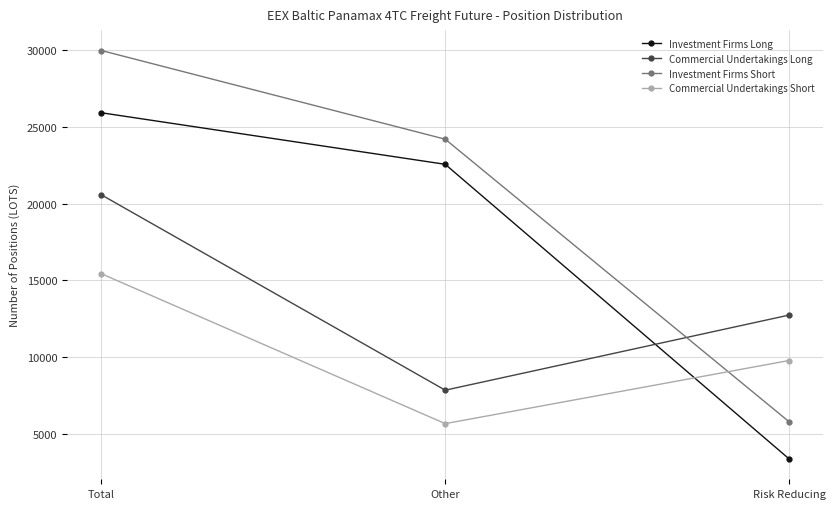

How many values in the Commercial Undertakings Short series exceed 9775?

2